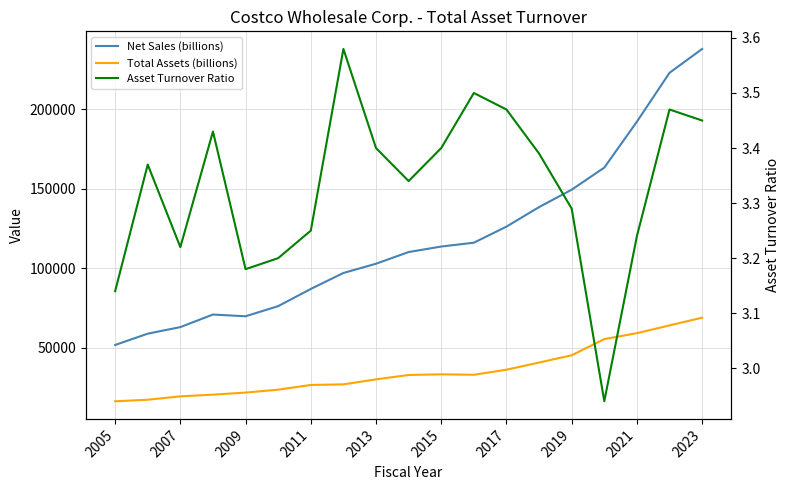

True or false: Asset Turnover Ratio and Net Sales (billions) intersect in this chart.

False